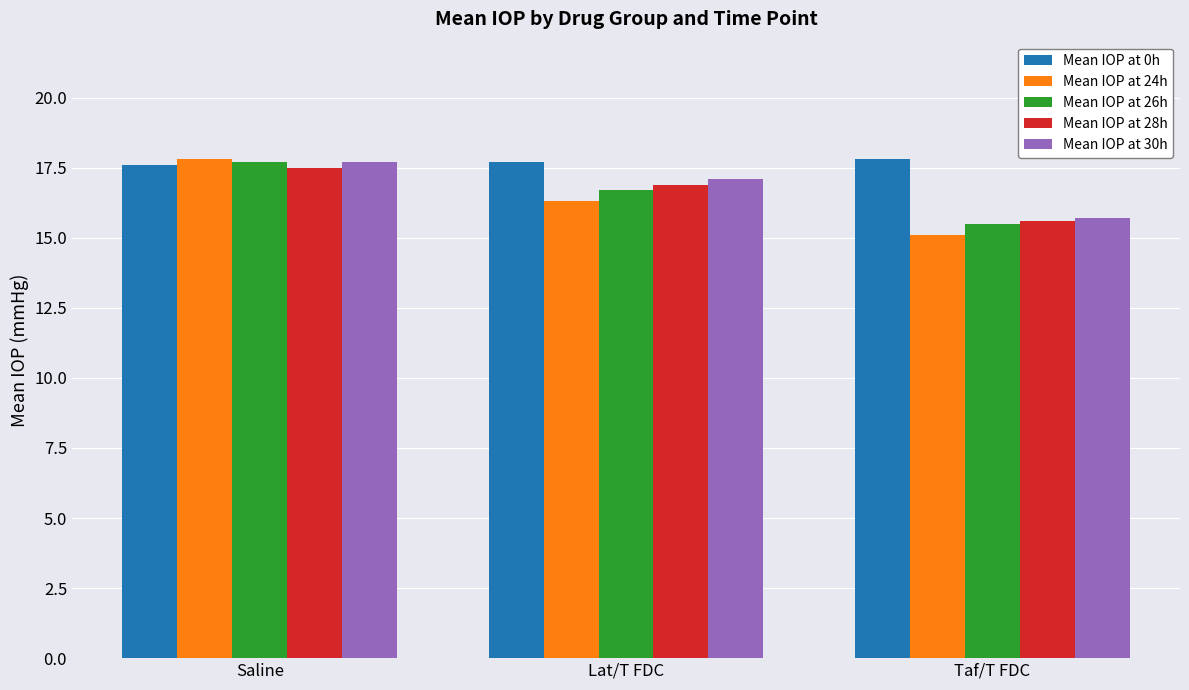

What is the difference between the highest and lowest values at Lat/T FDC?

1.4